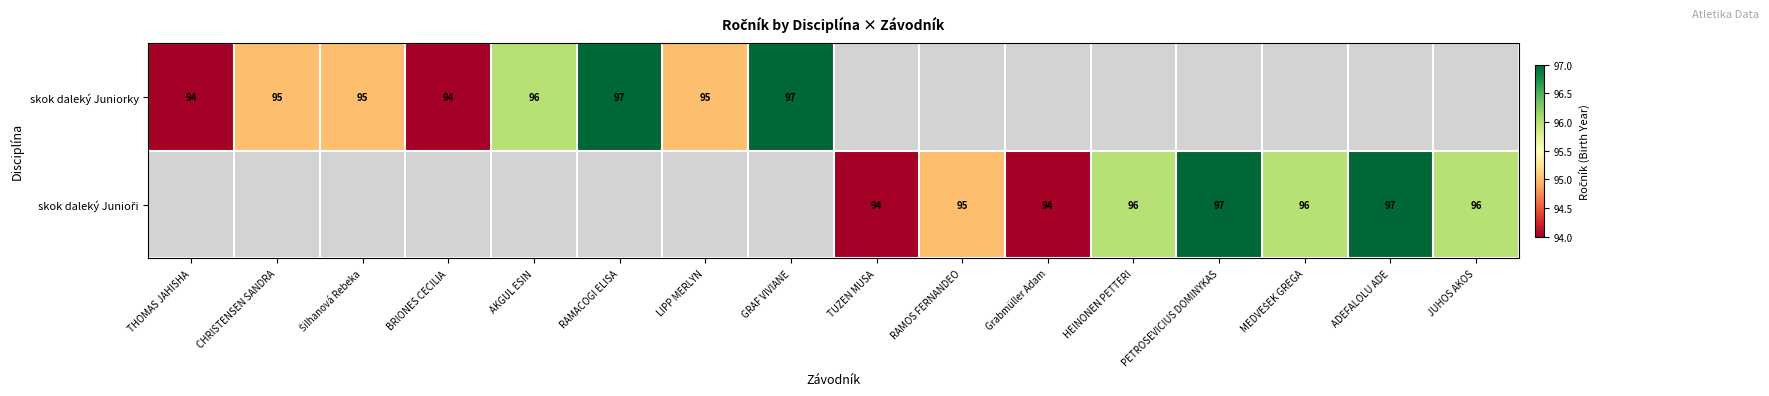

True or false: skok daleký Juniorky has a value of 94 at BRIONES CECILIA.

True